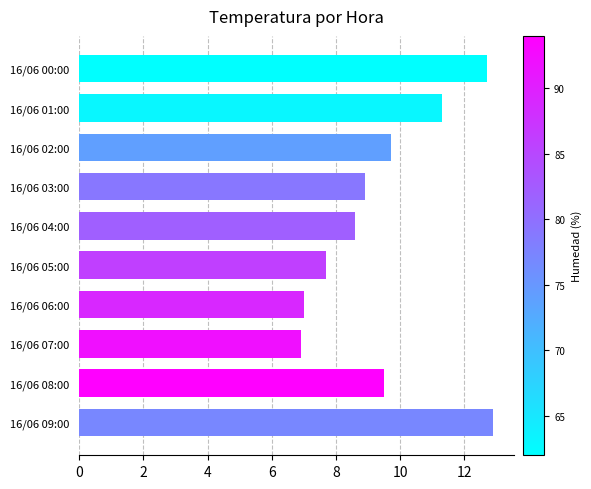

What is the ratio of the value at 16/06 02:00 to the value at 16/06 04:00?

1.1